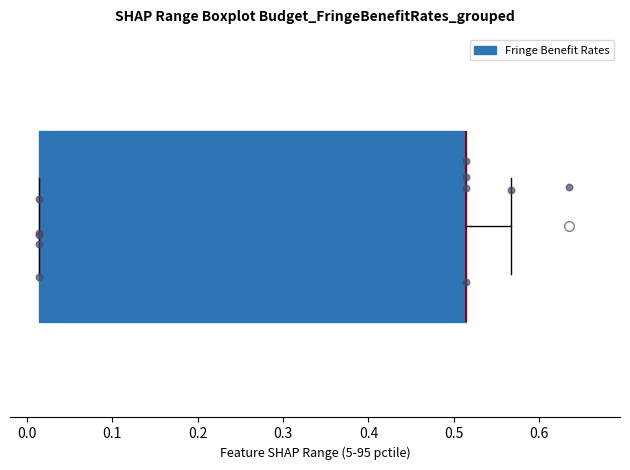

Where is the left edge of the box on the x-axis? The values are not printed on the chart, so give them approximately, as read against the axis.

0.01